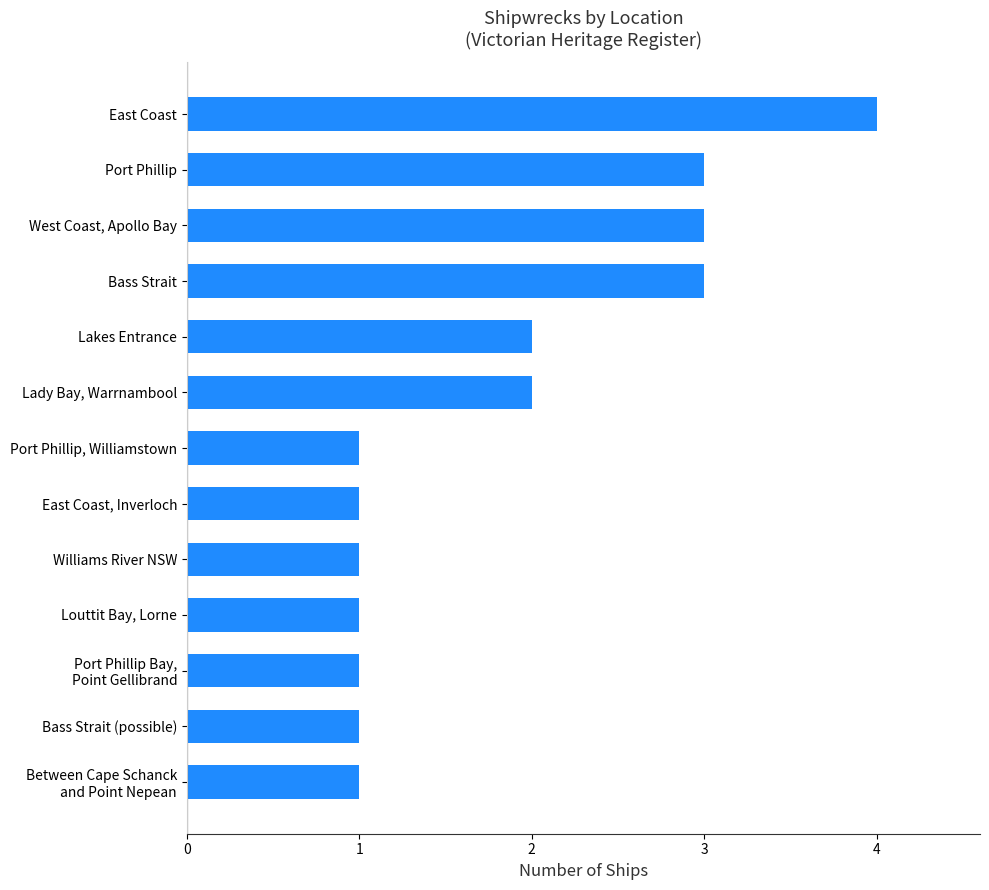

Approximately how many times larger is the value at Lady Bay, Warrnambool compared to Lakes Entrance?

1.0